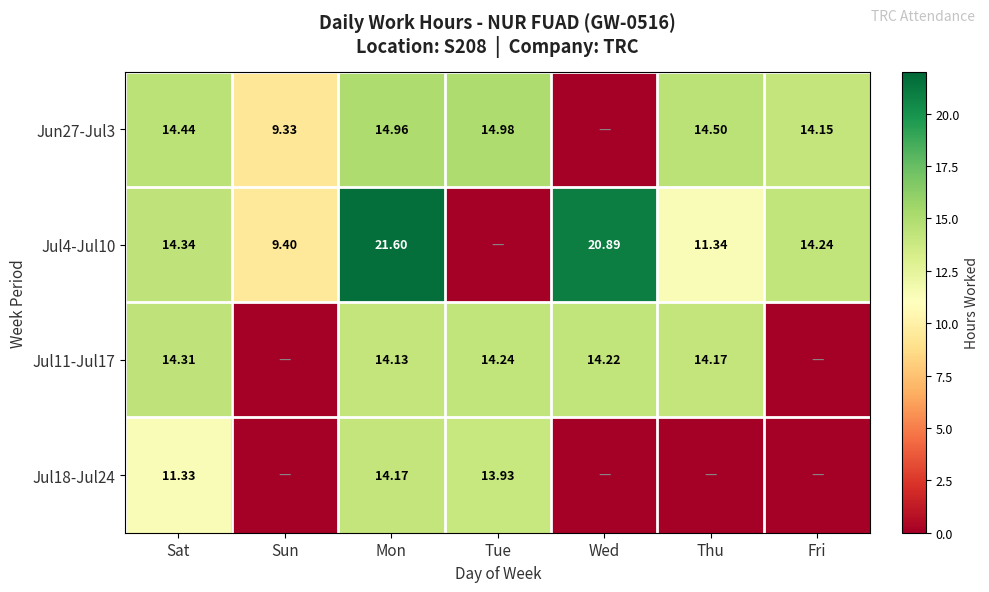

Is the value of Jul11-Jul17 at Tue greater than the value of Jul4-Jul10 at Sat?

No